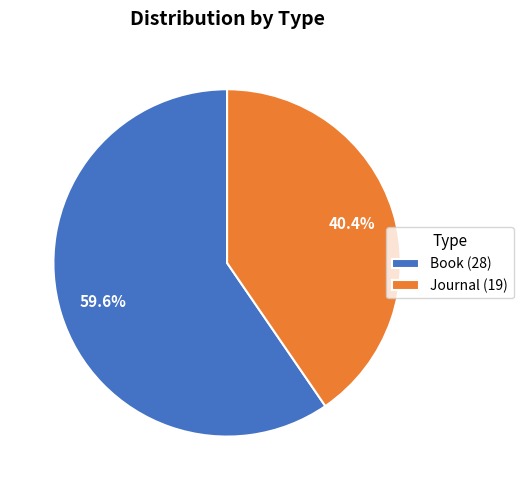

Between Journal (19) and Book (28), which is larger?

Book (28)